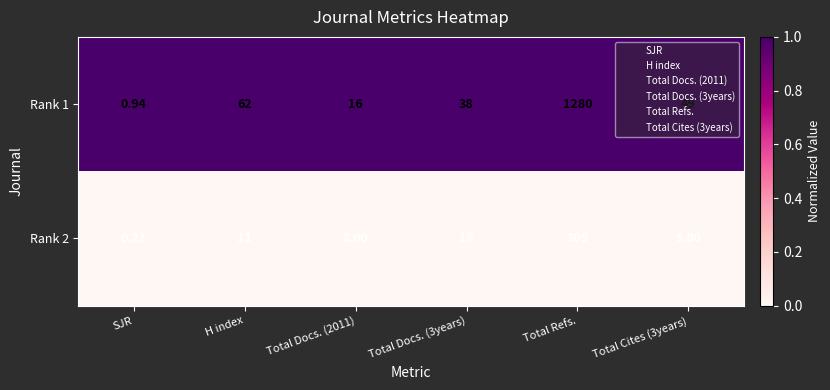

Where does the Rank 1 series first go above 49?

H index